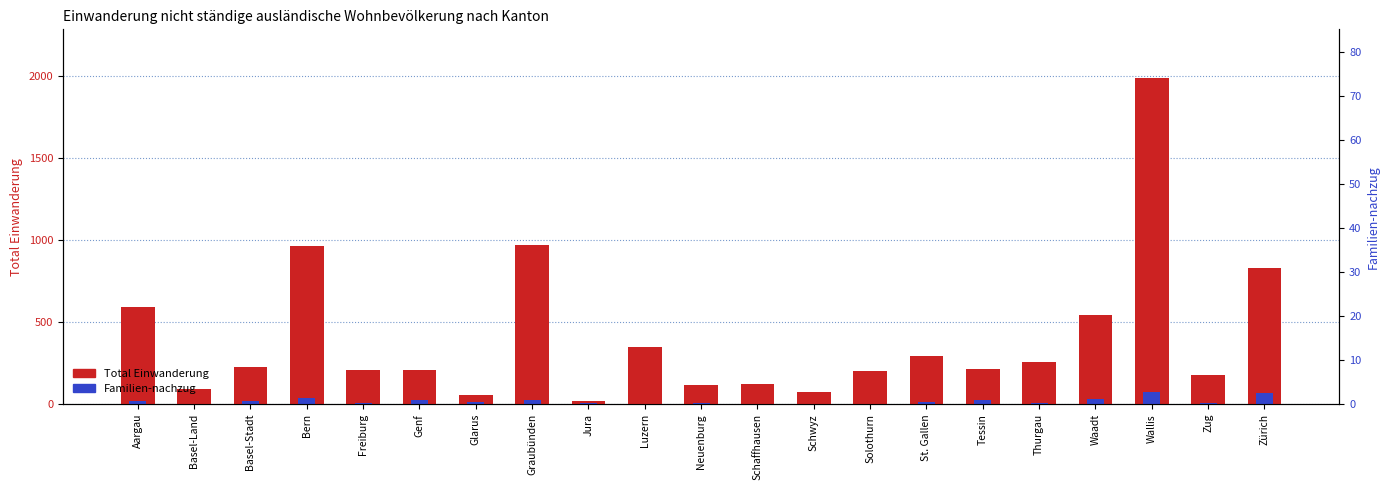

The Total Einwanderung series shows 226 at Basel-Stadt. True or false?

True